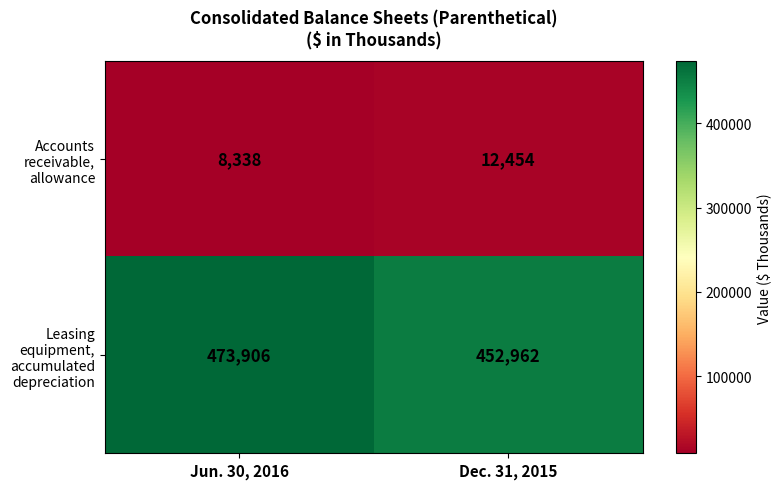

Is it true that Leasing equipment, accumulated depreciation equals 192397 at Dec. 31, 2015?

False